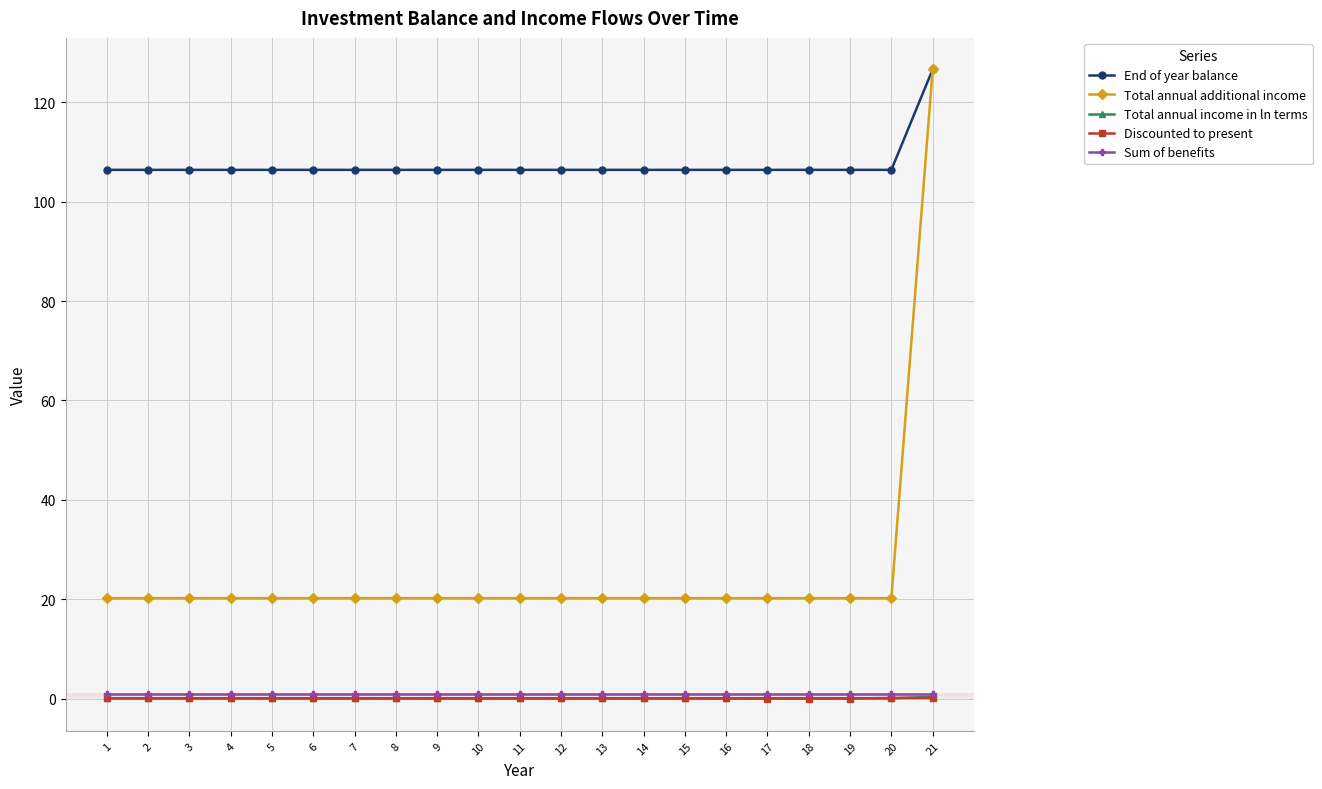

What is the maximum value for End of year balance?

126.6